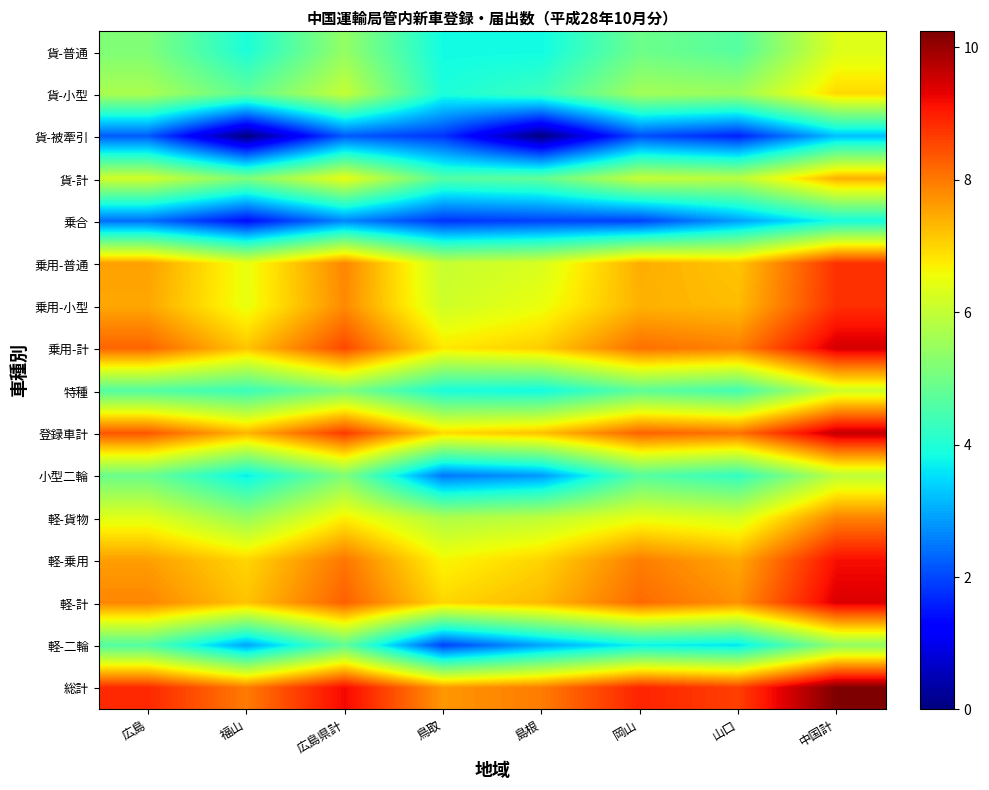

Count the number of data series in this chart.

16